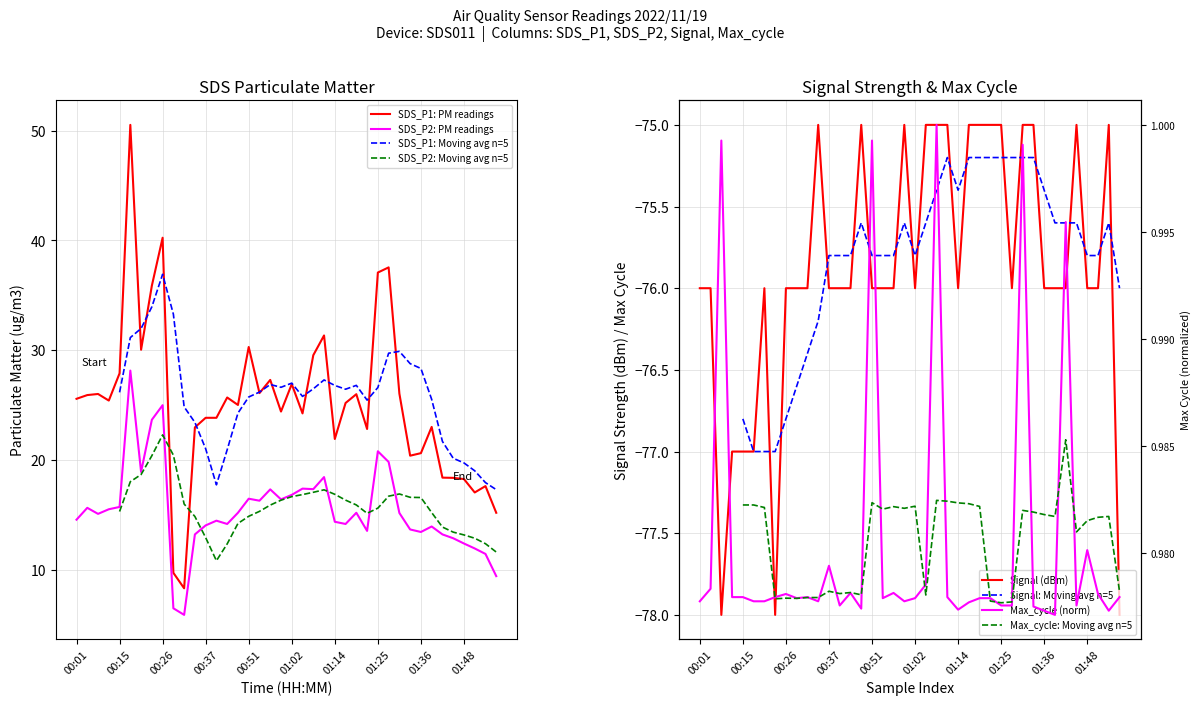

How many data points does each series have?

40